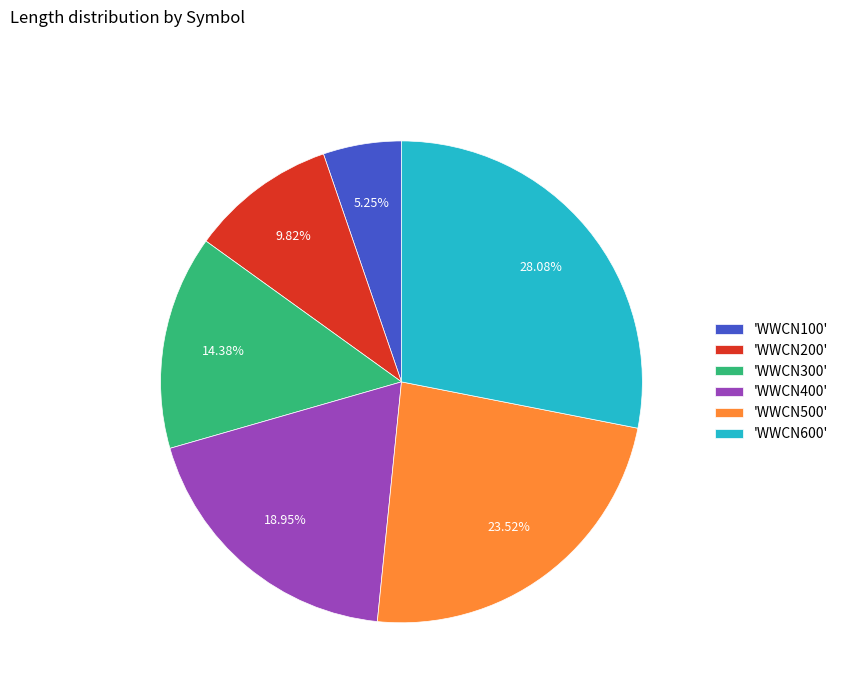

Rank the categories by value from highest to lowest.

'WWCN600', 'WWCN500', 'WWCN400', 'WWCN300', 'WWCN200', 'WWCN100'